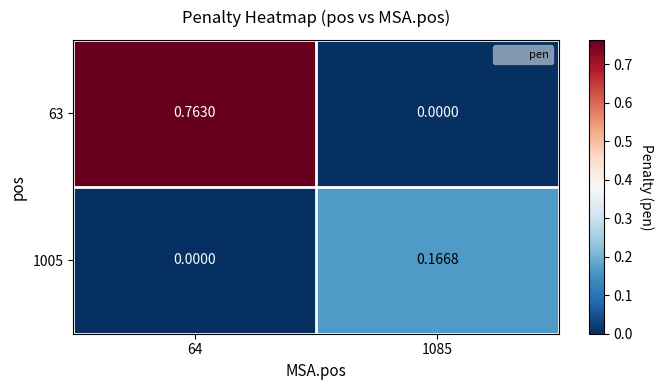

Is the value of 63 at 1085 greater than the value of 1005 at 1085?

No